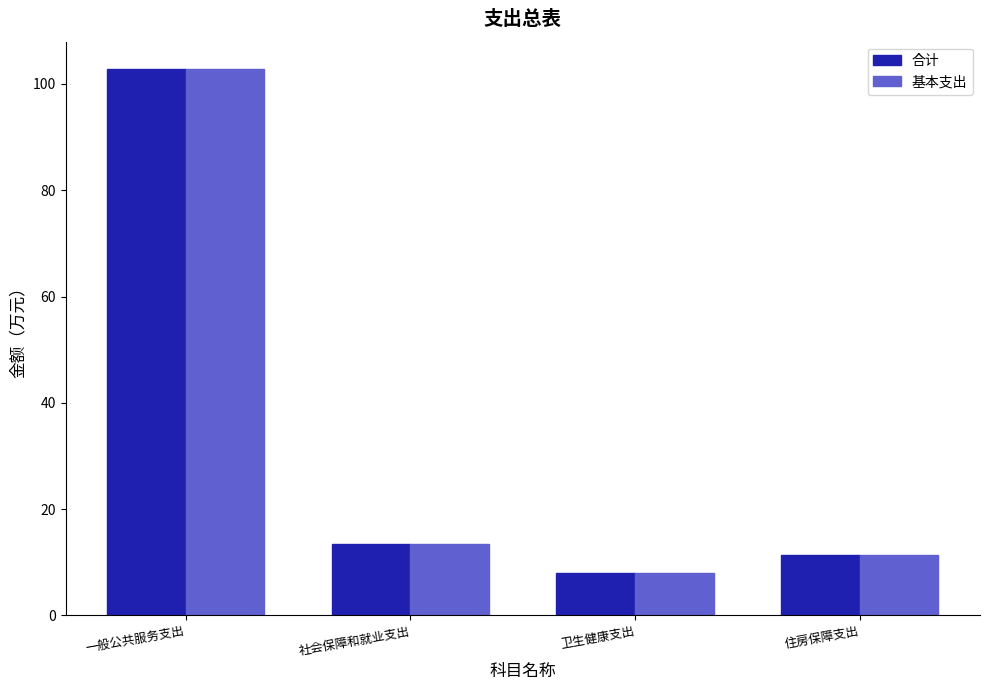

True or false: 合计 has a value of 7.9 at 卫生健康支出.

True